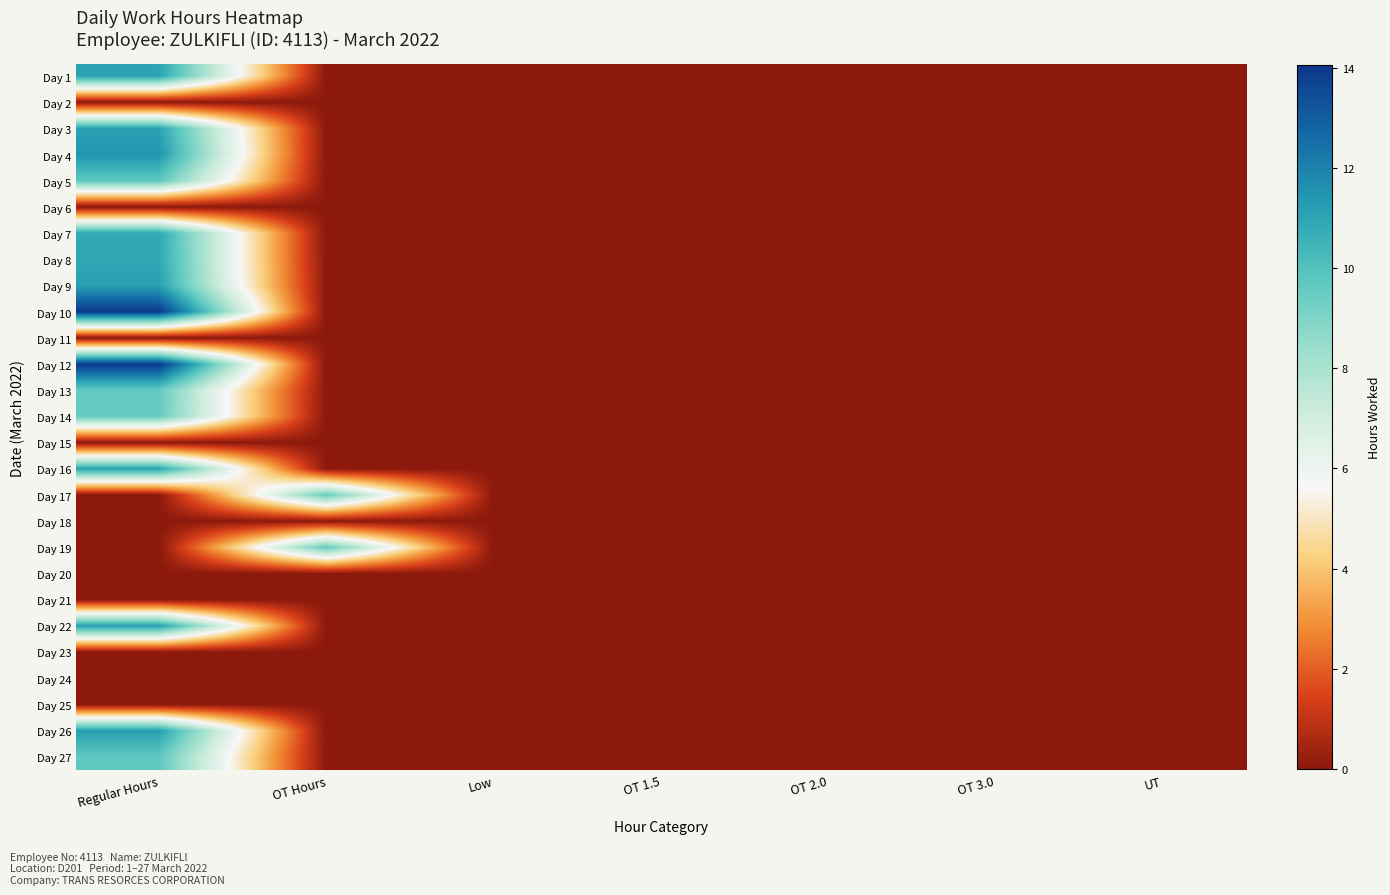

What is the total value across all series at OT Hours?

19.2